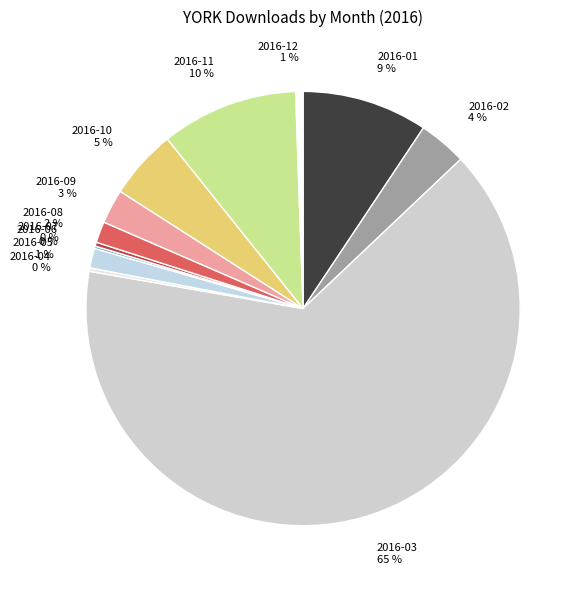

Do 2016-05 and 2016-08 together represent more than half of the pie?

No